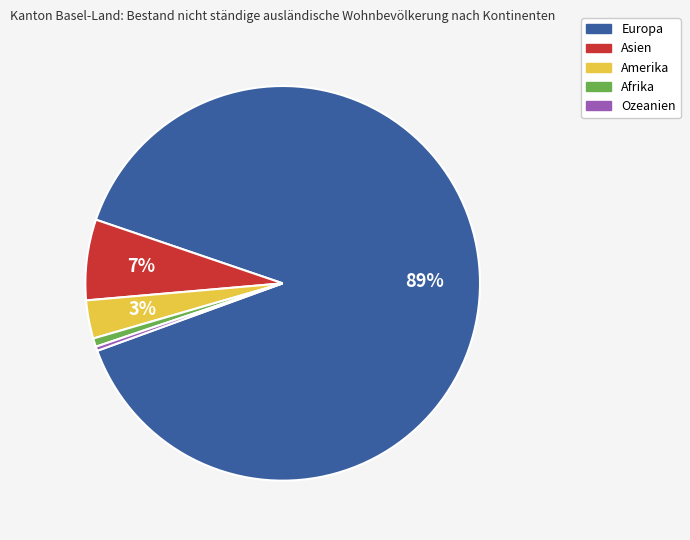

To the nearest percent, what portion does Asien represent?

7%